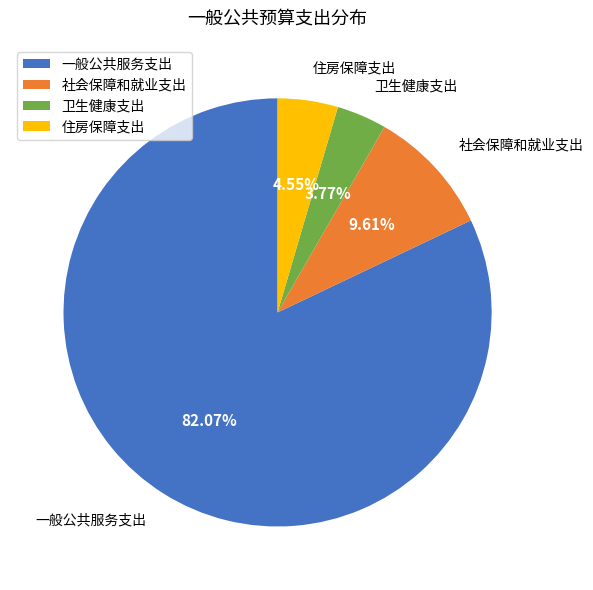

To the nearest percent, what portion does 社会保障和就业支出 represent?

10%